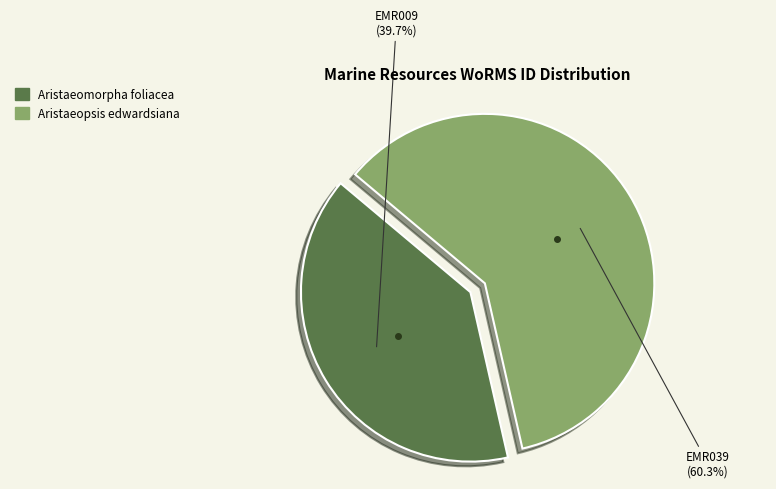

Is there a majority slice in this chart?

Yes